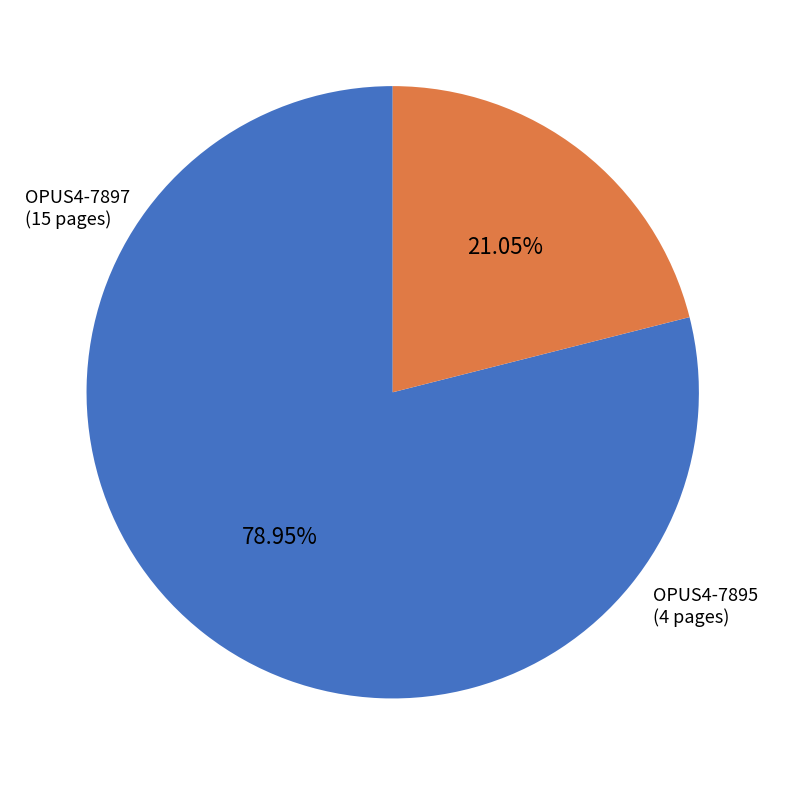

Is there any slice that represents more than half of the pie?

Yes